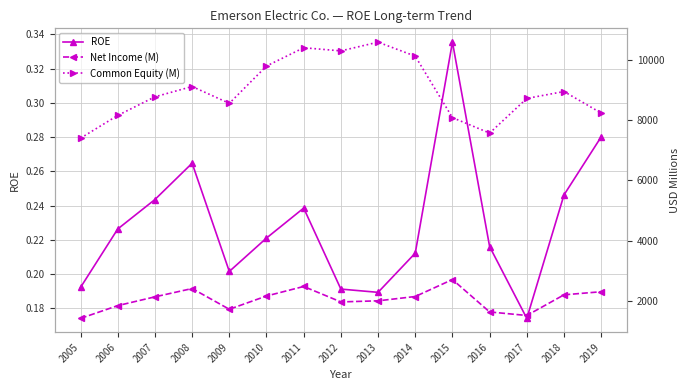

What are all the series names shown in the legend?

ROE, Net Income (M), Common Equity (M)